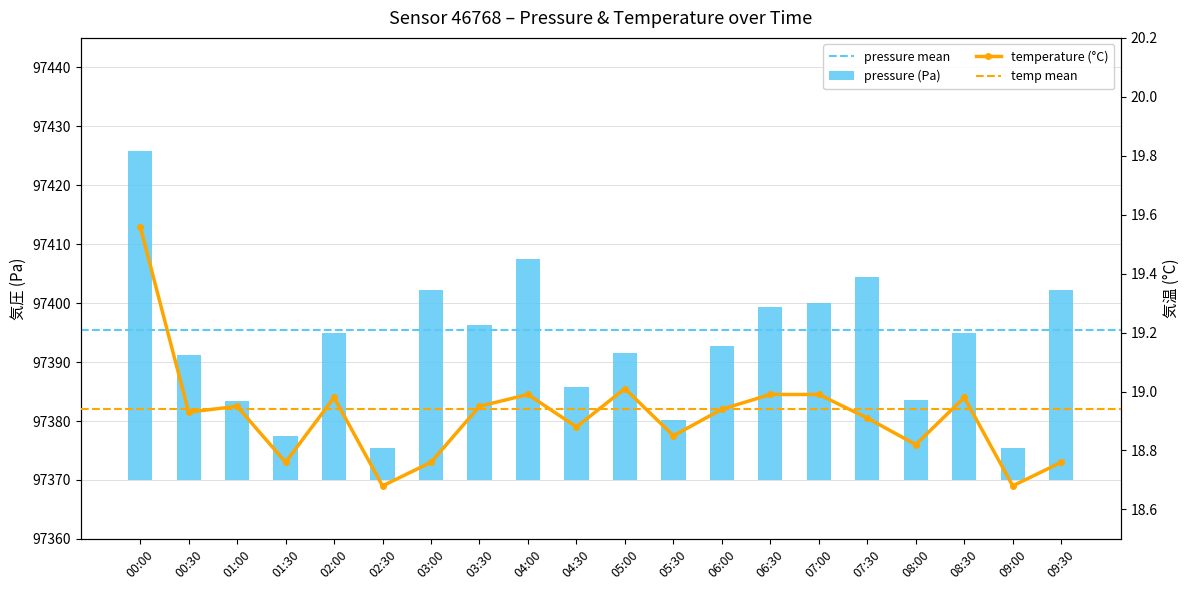

Reading left to right, list all the values displayed in this chart.

pressure: 55.8	21.2	13.4	7.4	24.9	5.4	32.2	26.3	37.5	15.8	21.5	10.2	22.8	29.3	30.1	34.5	13.5	24.9	5.4	32.2
temperature: 19.6	18.9	18.9	18.8	19.0	18.7	18.8	18.9	19.0	18.9	19.0	18.9	18.9	19.0	19.0	18.9	18.8	19.0	18.7	18.8